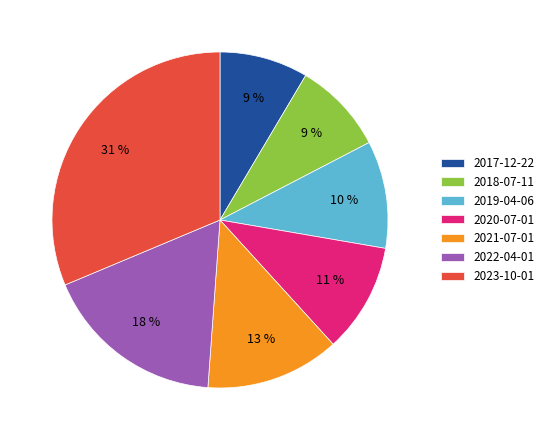

To the nearest percent, what portion does 2023-10-01 represent?

31%